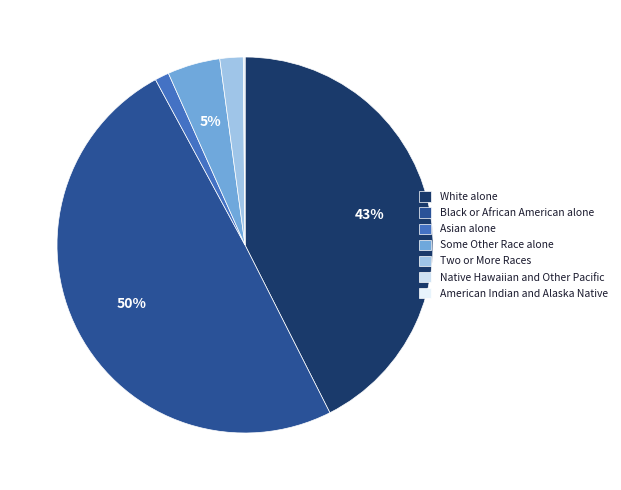

Which slice is the smallest?

American Indian and Alaska Native